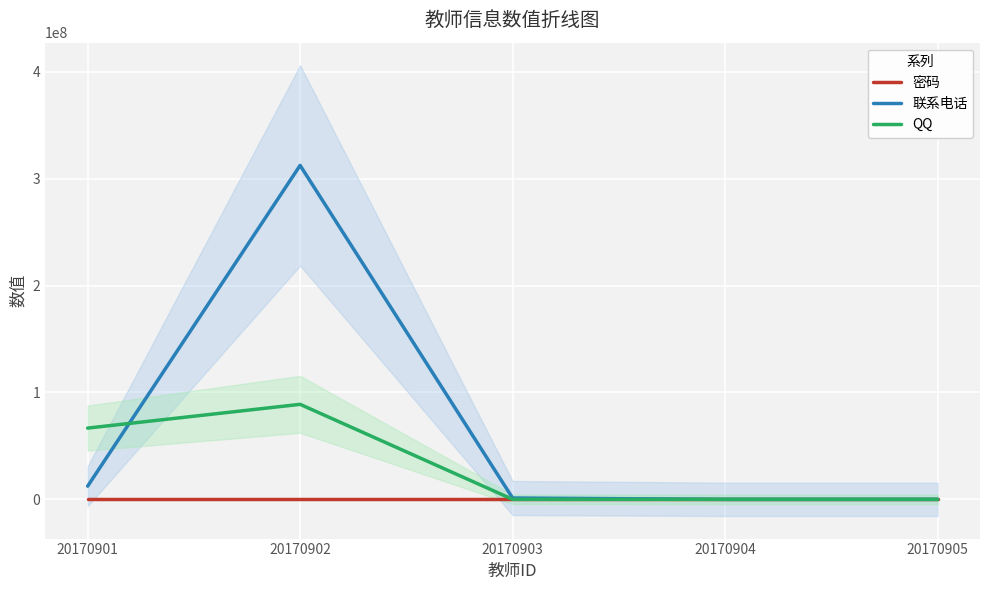

The value of 联系电话 at 20170901 is 18001309. True or false?

False